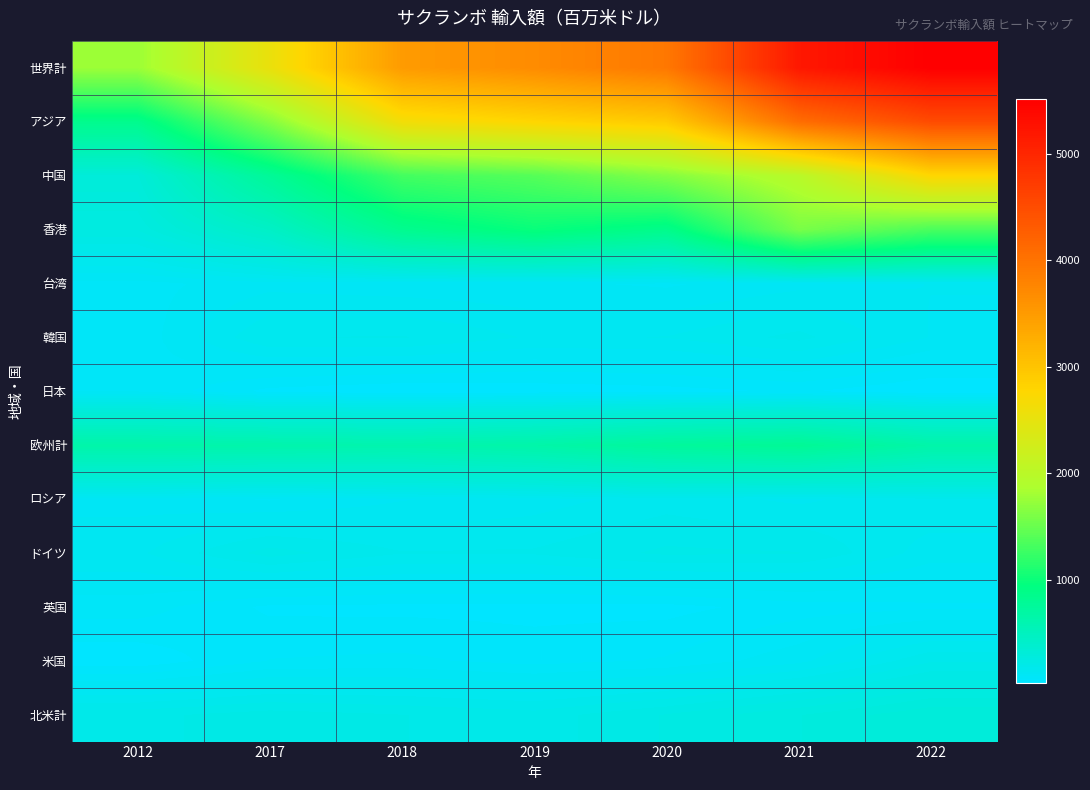

Reading left to right, what are all the values shown in this chart?

世界計: 2012=1771.1	2017=2541.3	2018=3496.0	2019=3684.4	2020=3932.6	2021=5185.6	2022=5512.3
アジア: 2012=847.1	2017=1644.3	2018=2629.1	2019=2782.0	2020=2920.0	2021=4069.7	2022=4510.9
中国: 2012=306.8	2017=771.3	2018=1303.4	2019=1398.7	2020=1643.6	2021=1992.8	2022=2765.8
香港: 2012=248.1	2017=441.9	2018=835.2	2019=989.9	2020=862.3	2021=1587.8	2022=1338.3
台湾: 2012=88.6	2017=110.7	2018=103.5	2019=100.6	2020=93.3	2021=111.3	2022=118.7
韓国: 2012=82.7	2017=160.4	2018=163.1	2019=136.8	2020=140.7	2021=168.0	2022=117.1
日本: 2012=95.2	2017=46.9	2018=34.9	2019=39.5	2020=45.1	2021=57.3	2022=32.8
欧州計: 2012=648.4	2017=630.6	2018=611.9	2019=653.2	2020=743.0	2021=789.3	2022=649.3
ロシア: 2012=110.2	2017=94.5	2018=116.8	2019=129.3	2020=151.0	2021=135.0	2022=157.9
ドイツ: 2012=135.4	2017=192.7	2018=162.4	2019=164.2	2020=187.4	2021=183.6	2022=128.6
英国: 2012=86.4	2017=49.5	2018=48.3	2019=46.5	2020=46.7	2021=64.2	2022=71.1
米国: 2012=37.4	2017=76.6	2018=80.6	2019=67.4	2020=78.3	2021=111.9	2022=180.0
北米計: 2012=197.7	2017=215.6	2018=204.6	2019=192.5	2020=227.3	2021=267.3	2022=308.5